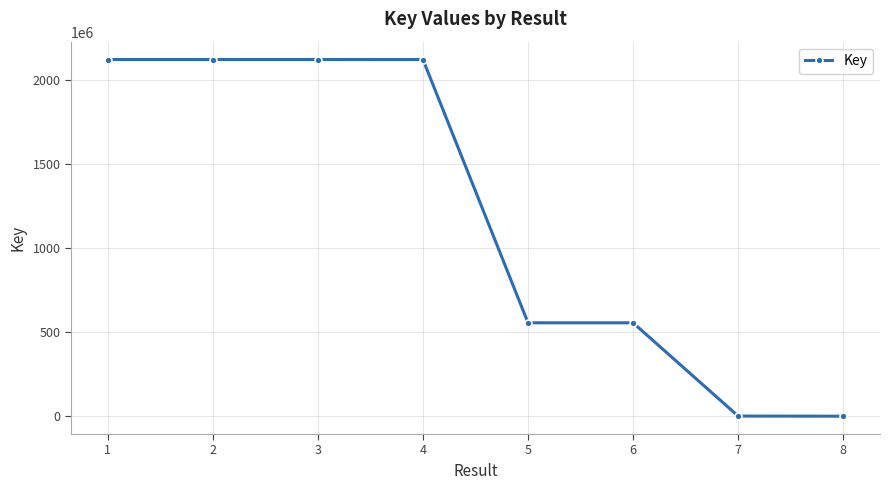

What is the change in value from 2 to 6?

-1564611898